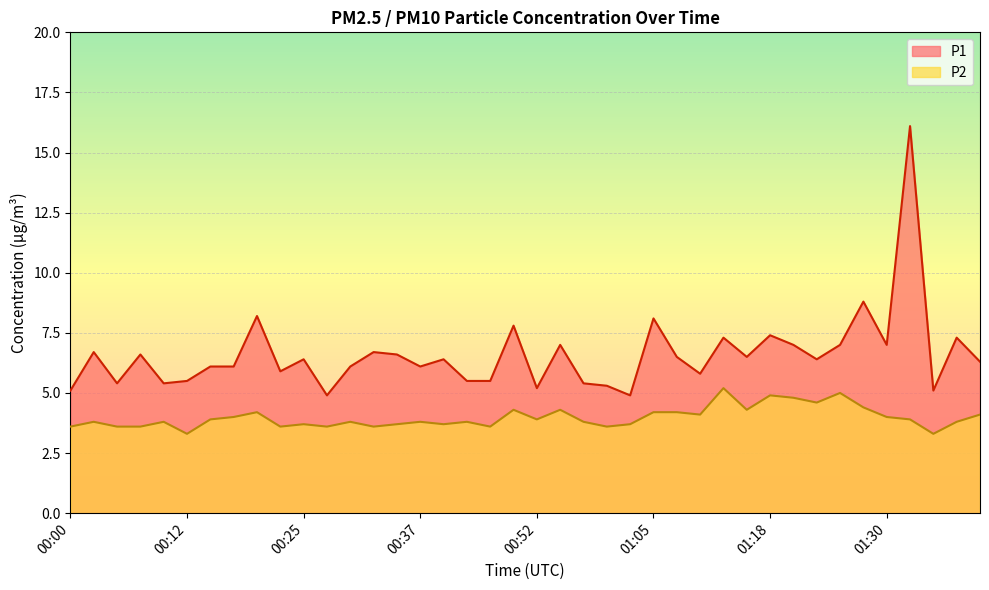

Reading left to right, what are all the values shown in this chart?

P1: 5.1	6.7	5.4	6.6	5.4	5.5	6.1	6.1	8.2	5.9	6.4	4.9	6.1	6.7	6.6	6.1	6.4	5.5	5.5	7.8	5.2	7.0	5.4	5.3	4.9	8.1	6.5	5.8	7.3	6.5	7.4	7.0	6.4	7.0	8.8	7.0	16.1	5.1	7.3	6.3
P2: 3.6	3.8	3.6	3.6	3.8	3.3	3.9	4.0	4.2	3.6	3.7	3.6	3.8	3.6	3.7	3.8	3.7	3.8	3.6	4.3	3.9	4.3	3.8	3.6	3.7	4.2	4.2	4.1	5.2	4.3	4.9	4.8	4.6	5.0	4.4	4.0	3.9	3.3	3.8	4.1